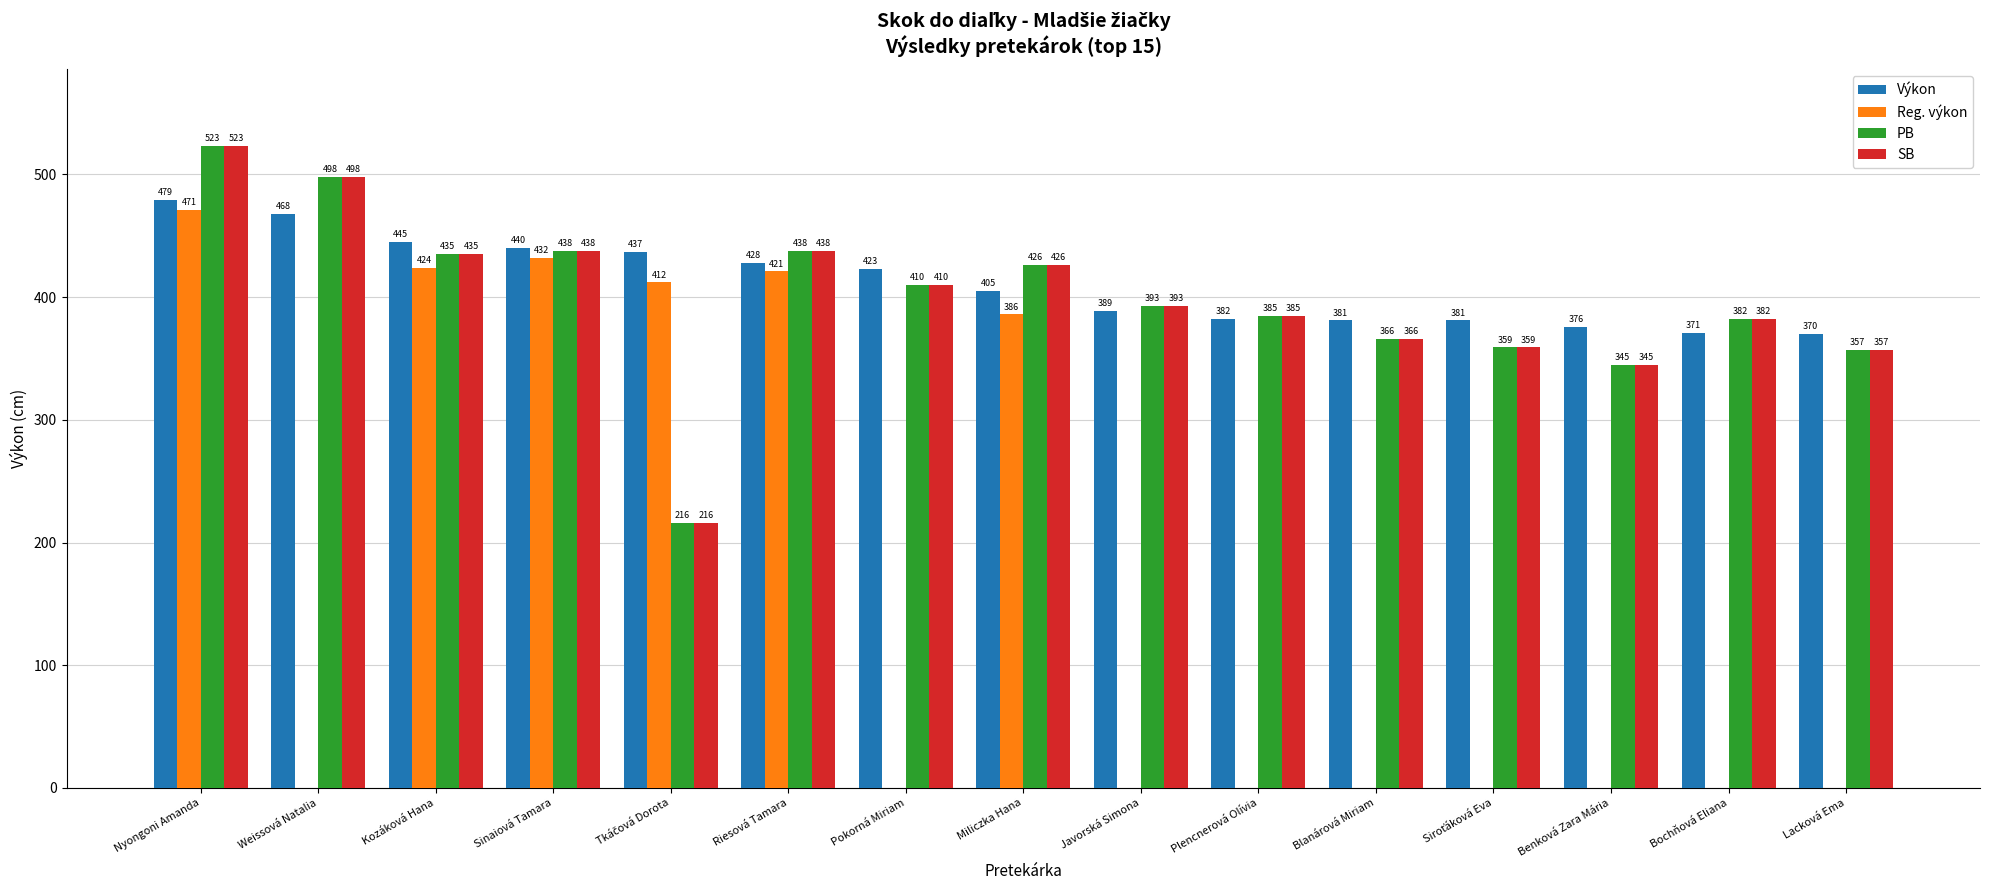

What is the sum of the SB values at Miliczka Hana and Lacková Ema?

783